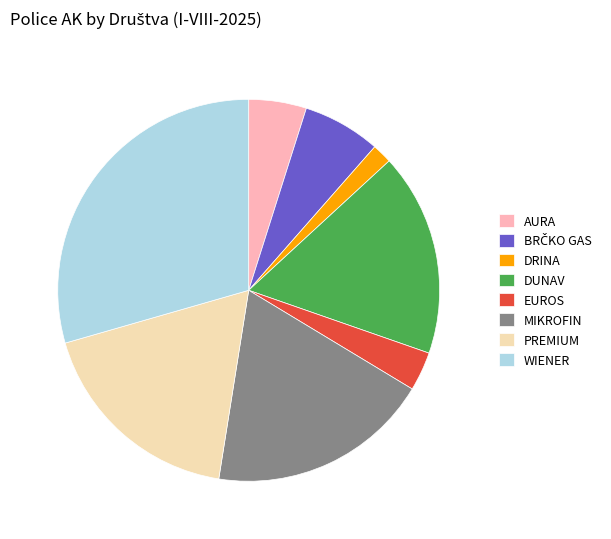

Do WIENER and DUNAV together represent more than half of the pie?

No